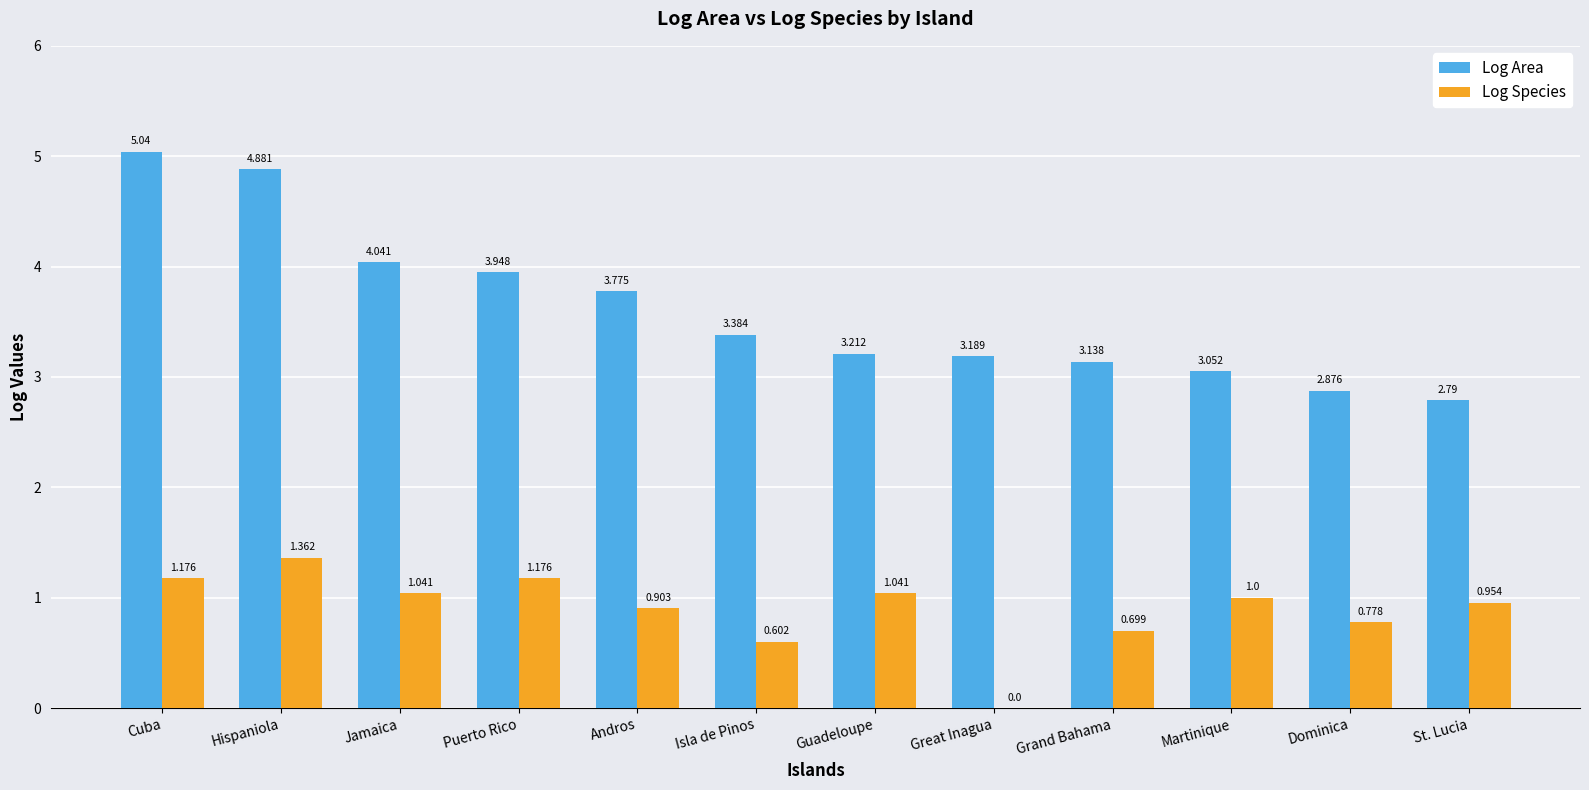

Which category has the highest value in the Log Area series?

Cuba